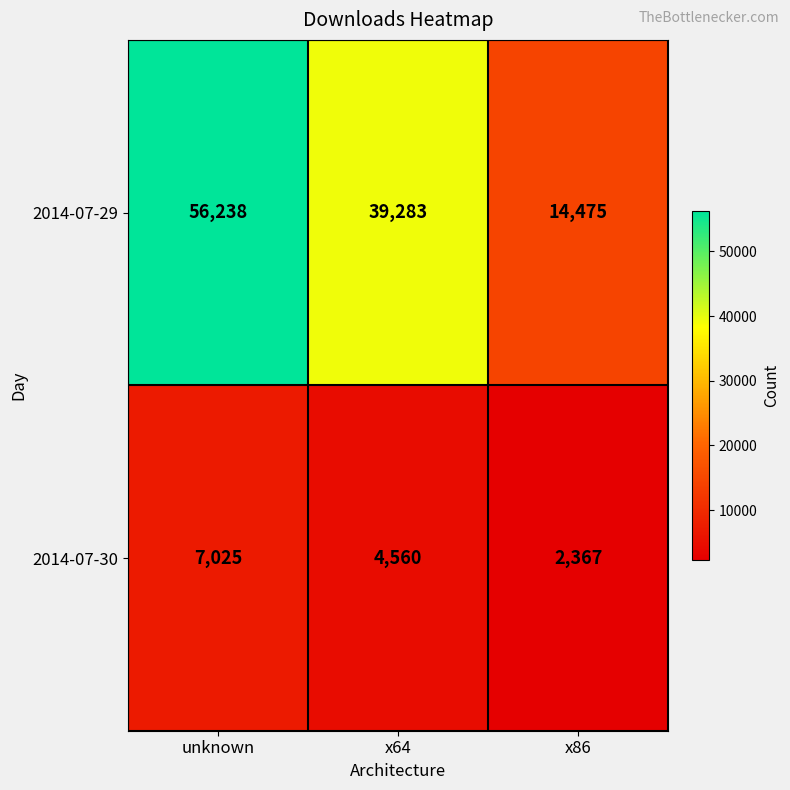

Reading left to right, list all the values displayed in this chart.

2014-07-29: 56238	39283	14475
2014-07-30: 7025	4560	2367